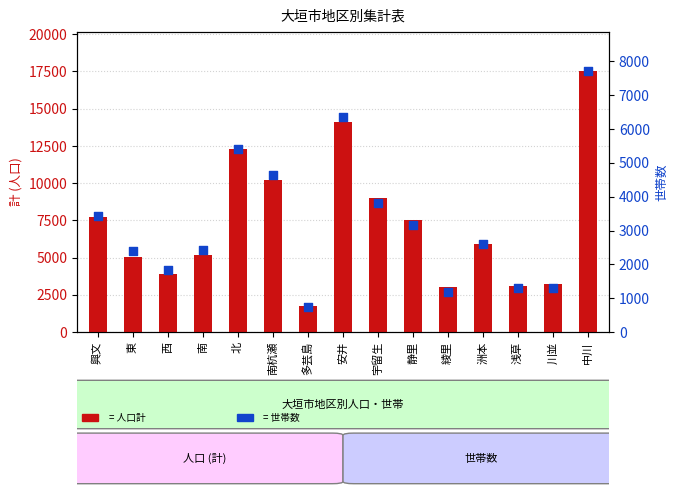

What are all the series names shown in the legend?

計 (人口), 世帯数